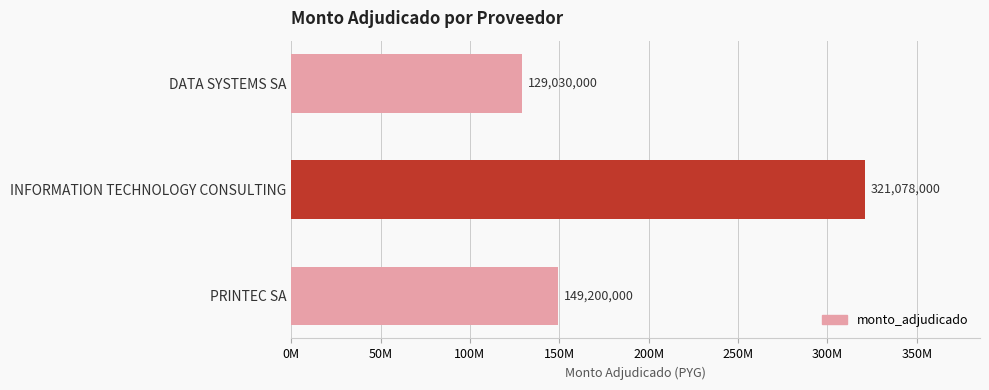

Which label corresponds to the smallest value in the chart?

DATA SYSTEMS SA